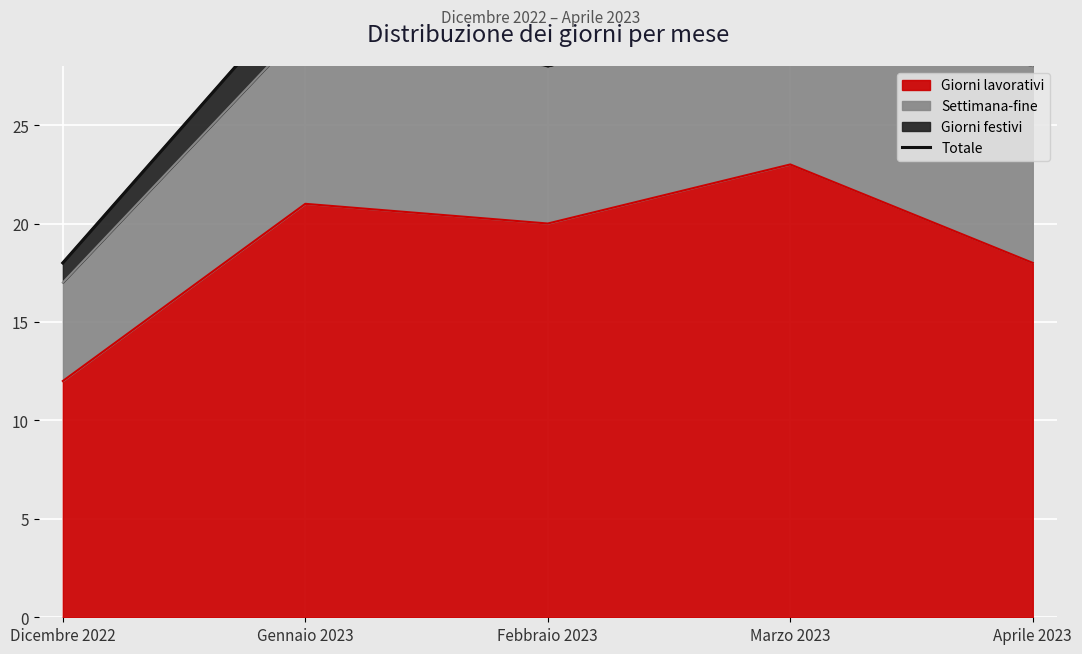

List the labels in order of Giorni lavorativi value, largest first.

Marzo 2023, Gennaio 2023, Febbraio 2023, Aprile 2023, Dicembre 2022